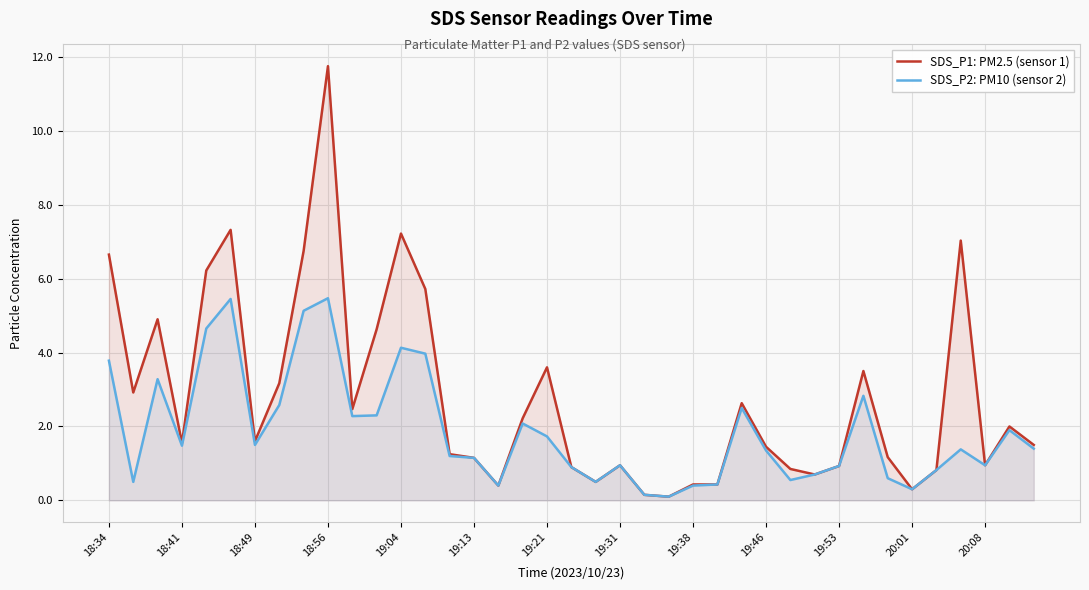

Rank the series by their maximum value, from lowest to highest.

SDS_P2: PM10 (sensor 2), SDS_P1: PM2.5 (sensor 1)